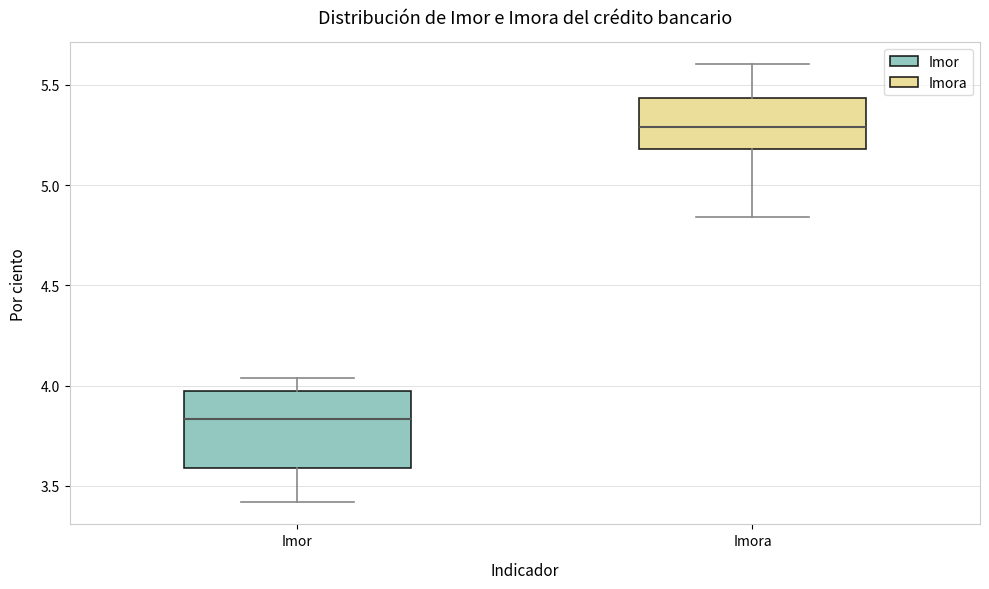

Comparing the boxes themselves (not the whiskers), which one is the tallest?

Imor